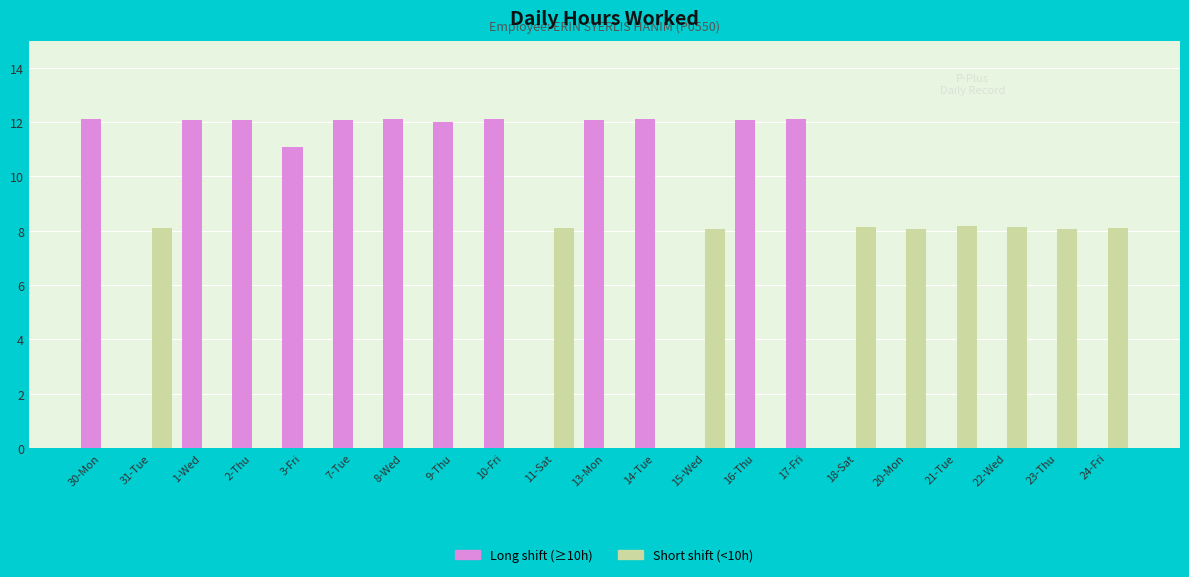

The Long shift (≥10h) series shows -5.5 at 31-Tue. True or false?

False